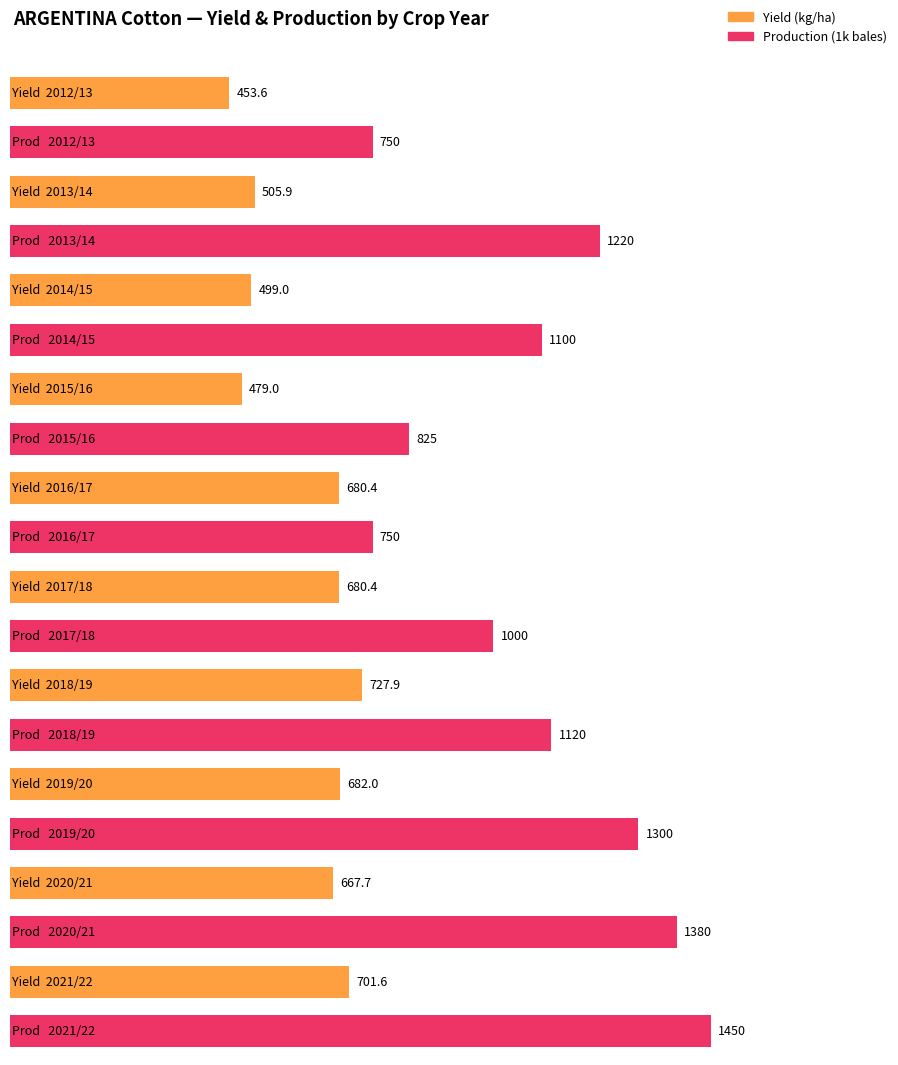

Count the number of data series in this chart.

2